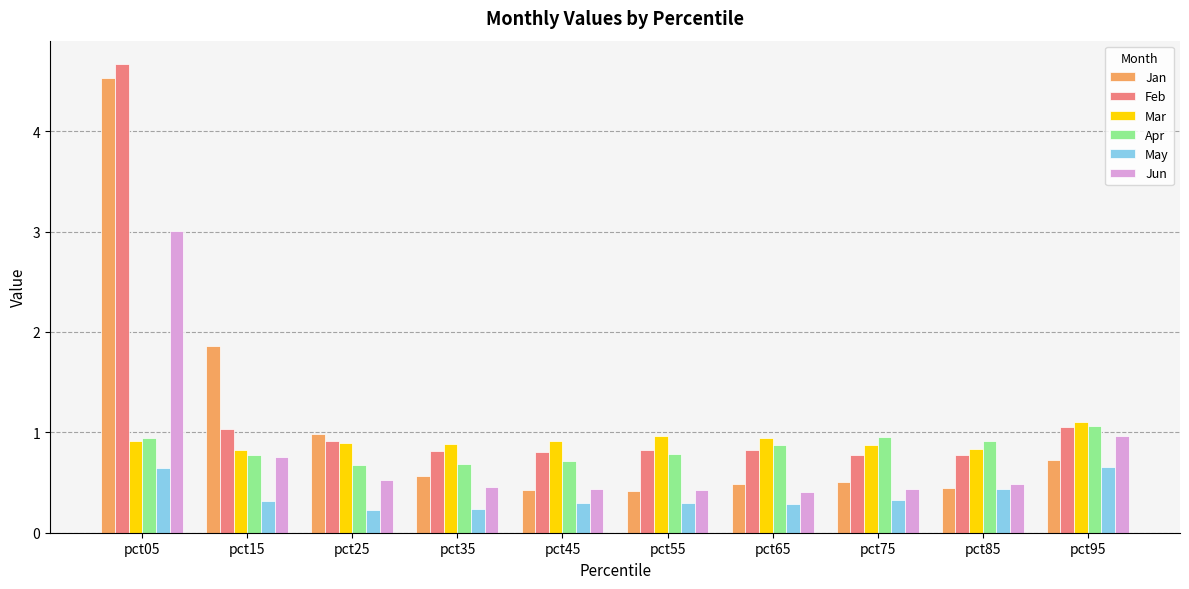

What is the sum of the May values at pct25 and pct65?

0.5